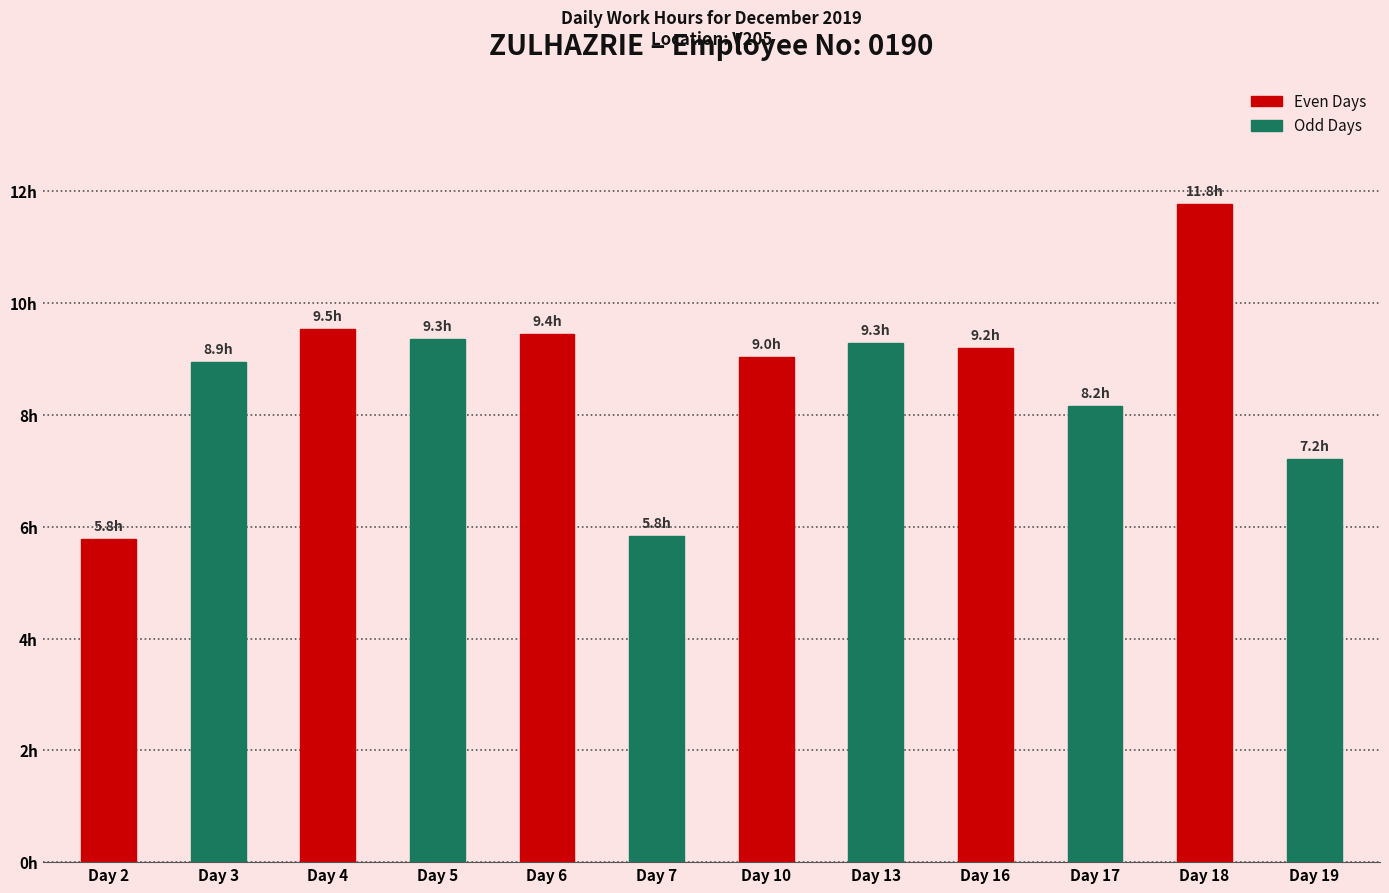

Where is the data nearest to the value 8?

Day 17